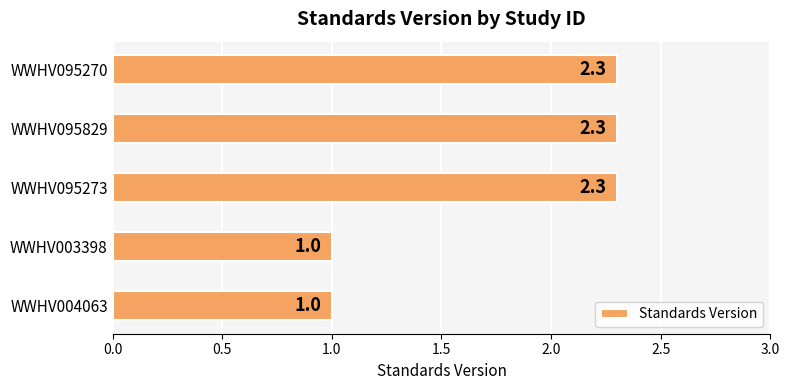

What is the sum of all values?

8.9